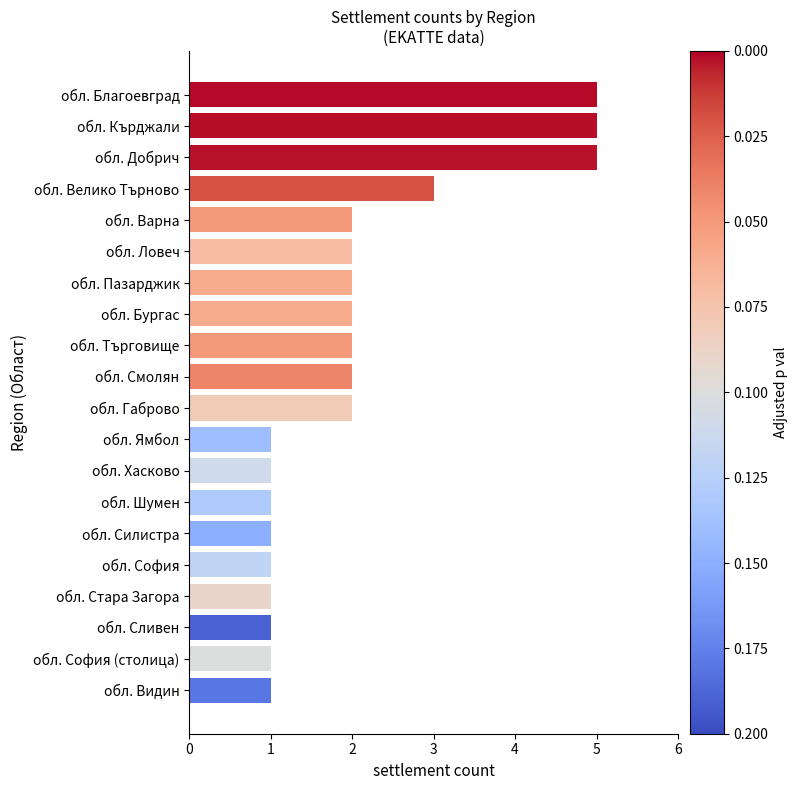

Is it true that the value at обл. Добрич is 3?

False